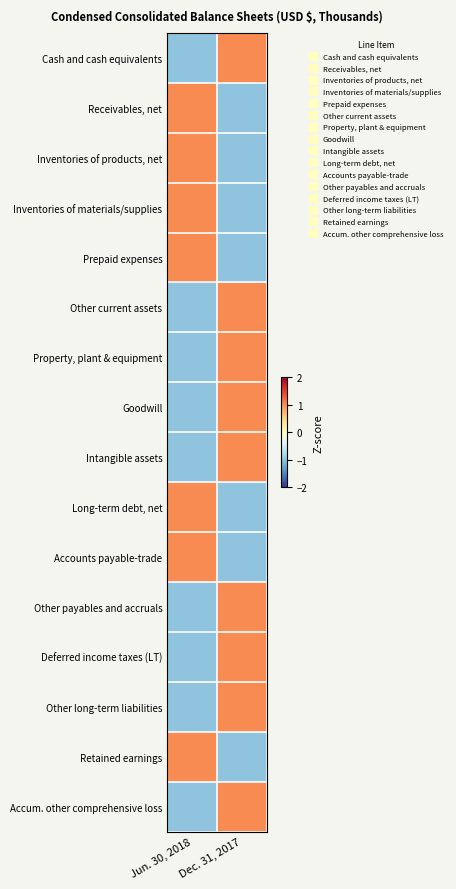

Reading left to right, transcribe all the data shown in this chart.

Cash and cash equivalents: Jun. 30, 2018=-1	Dec. 31, 2017=1
Receivables, net: Jun. 30, 2018=1	Dec. 31, 2017=-1
Inventories of products, net: Jun. 30, 2018=1	Dec. 31, 2017=-1
Inventories of materials/supplies: Jun. 30, 2018=1	Dec. 31, 2017=-1
Prepaid expenses: Jun. 30, 2018=1	Dec. 31, 2017=-1
Other current assets: Jun. 30, 2018=-1	Dec. 31, 2017=1
Property, plant & equipment: Jun. 30, 2018=-1	Dec. 31, 2017=1
Goodwill: Jun. 30, 2018=-1	Dec. 31, 2017=1
Intangible assets: Jun. 30, 2018=-1	Dec. 31, 2017=1
Long-term debt, net: Jun. 30, 2018=1	Dec. 31, 2017=-1
Accounts payable-trade: Jun. 30, 2018=1	Dec. 31, 2017=-1
Other payables and accruals: Jun. 30, 2018=-1	Dec. 31, 2017=1
Deferred income taxes (LT): Jun. 30, 2018=-1	Dec. 31, 2017=1
Other long-term liabilities: Jun. 30, 2018=-1	Dec. 31, 2017=1
Retained earnings: Jun. 30, 2018=1	Dec. 31, 2017=-1
Accum. other comprehensive loss: Jun. 30, 2018=-1	Dec. 31, 2017=1